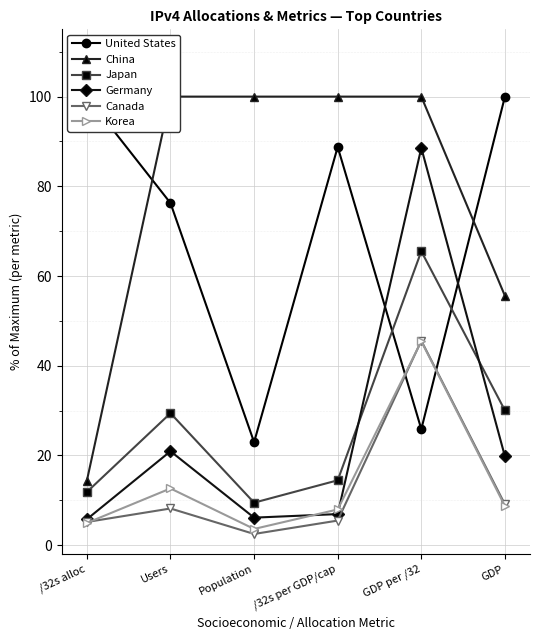

Reading right to left, list all the values displayed in this chart.

United States: 100.0	25.9	88.8	23.0	76.3	100.0
China: 55.6	100.0	100.0	100.0	100.0	14.4
Japan: 30.0	65.5	14.5	9.5	29.4	11.9
Germany: 19.8	88.6	6.9	6.1	20.9	5.8
Canada: 9.1	45.6	5.5	2.5	8.2	5.2
Korea: 8.7	45.5	8.0	3.6	12.7	5.0